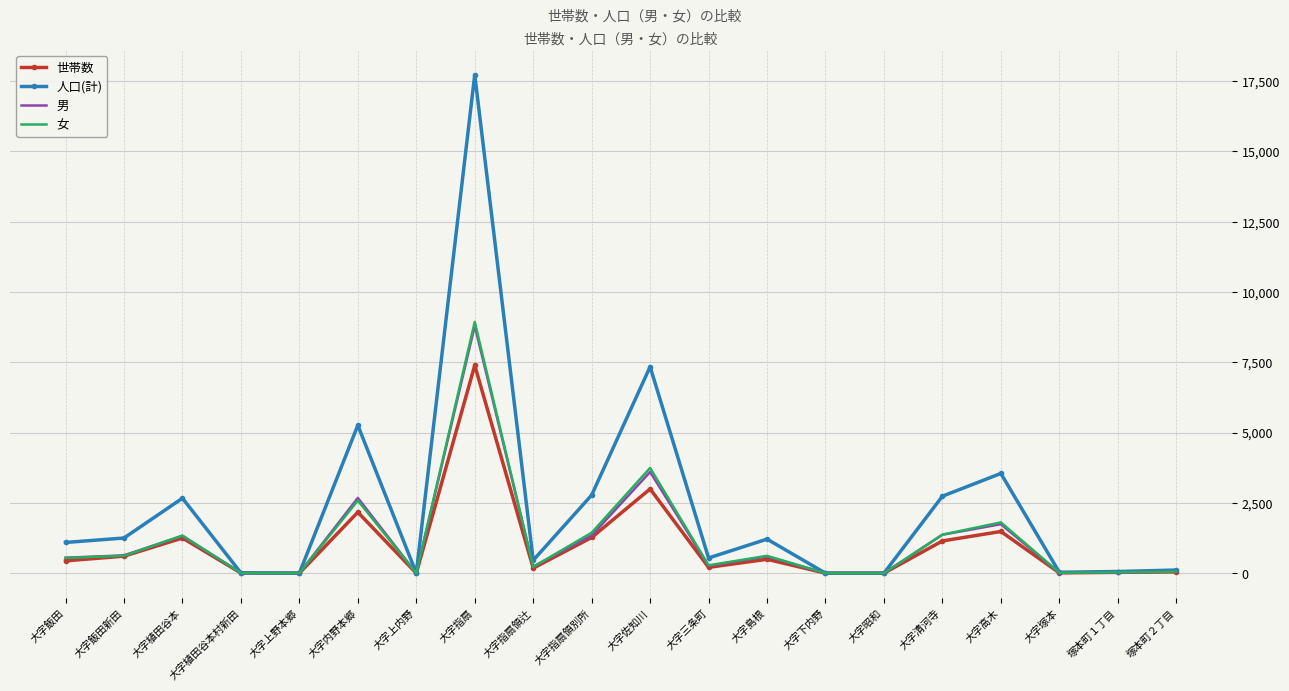

At which category does 女 reach its first local peak?

大字植田谷本